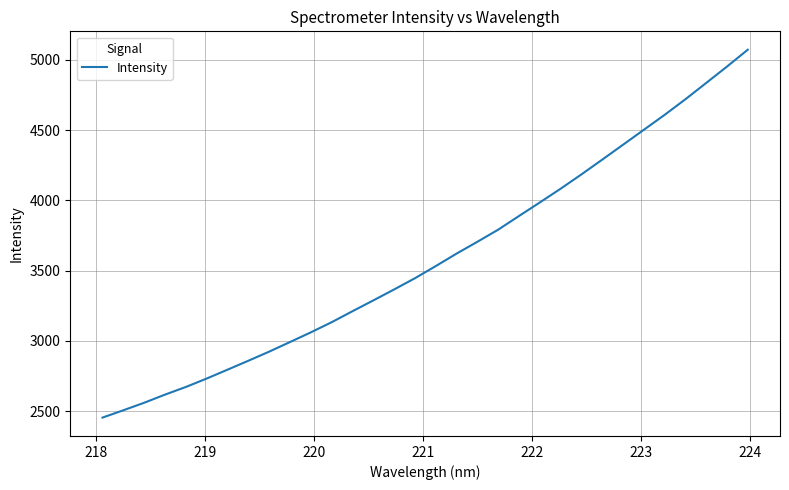

What is the difference between the maximum and minimum values?

2618.7